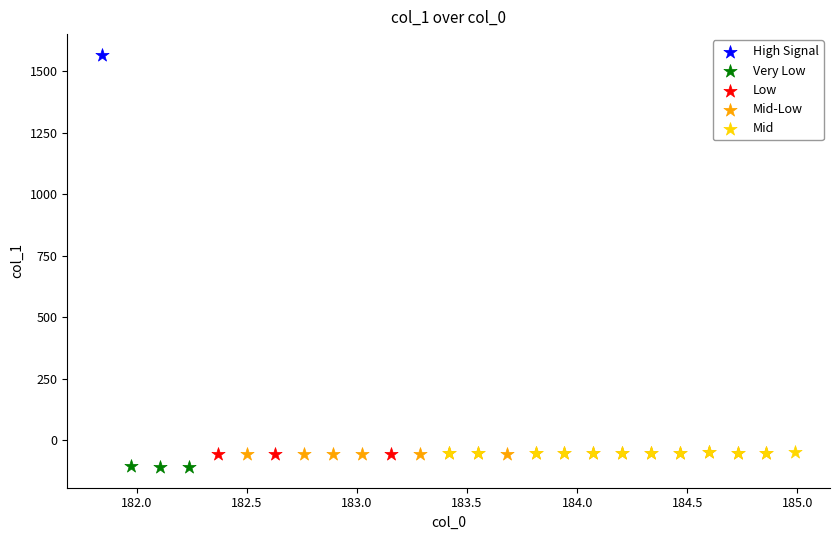

Which series contains the highest Y value?

High Signal